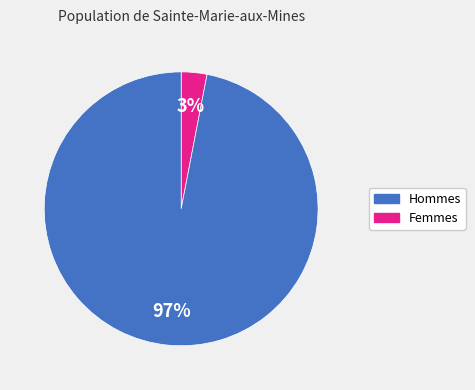

Is there any slice that represents more than half of the pie?

Yes